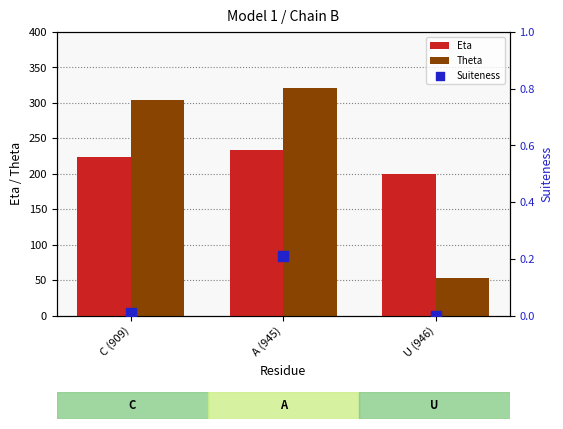

Is the value of Theta at C (909) greater than the value of Suiteness at C (909)?

Yes